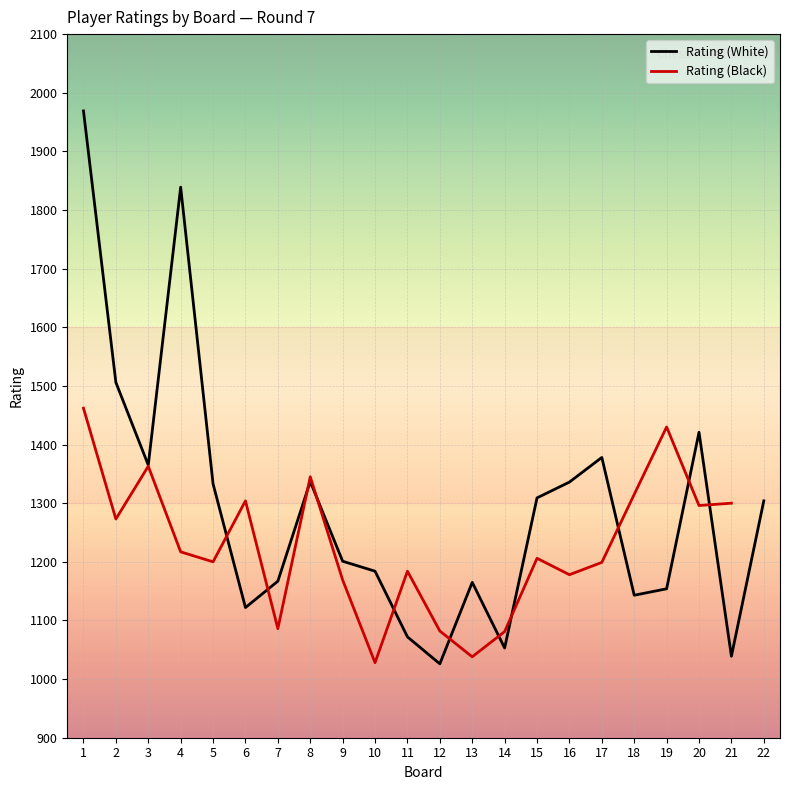

The value of Rating (White) at 22 is 1304. True or false?

True